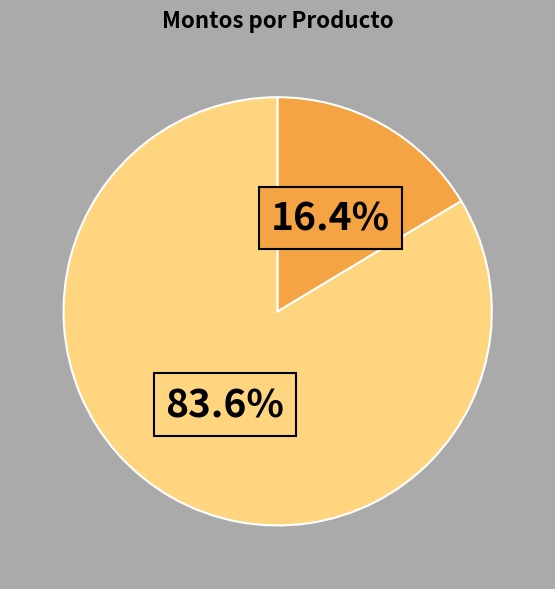

Is there a majority slice in this chart?

Yes